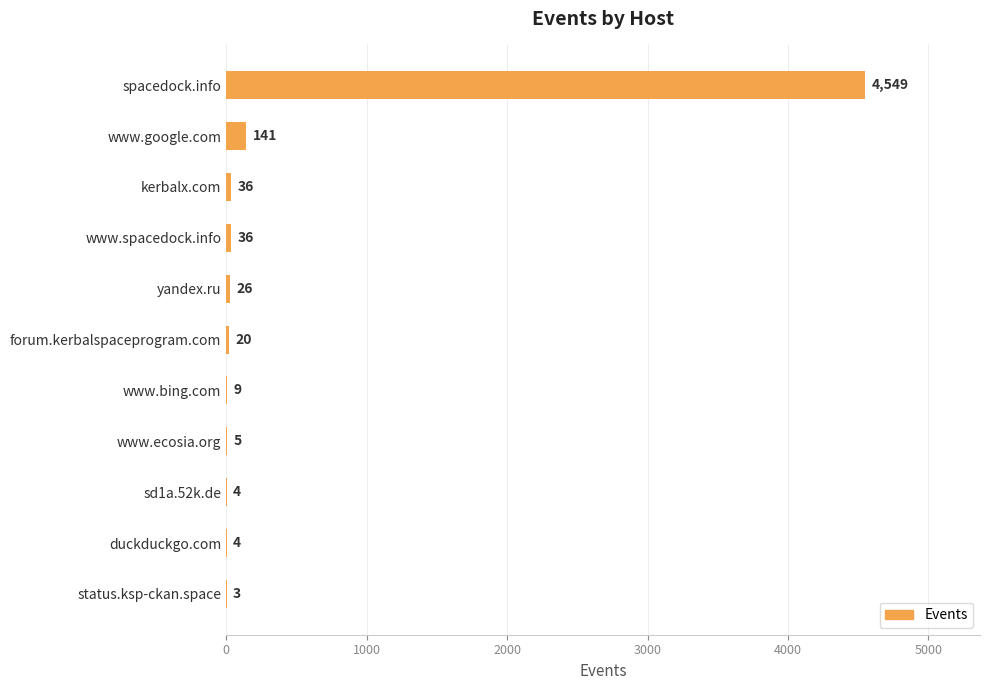

How many series are shown in this chart?

1